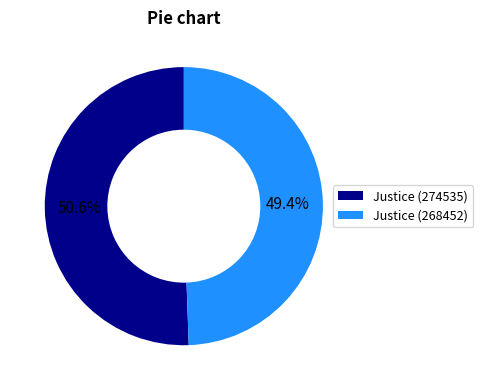

Does Justice (274535) represent more than half of the total?

Yes